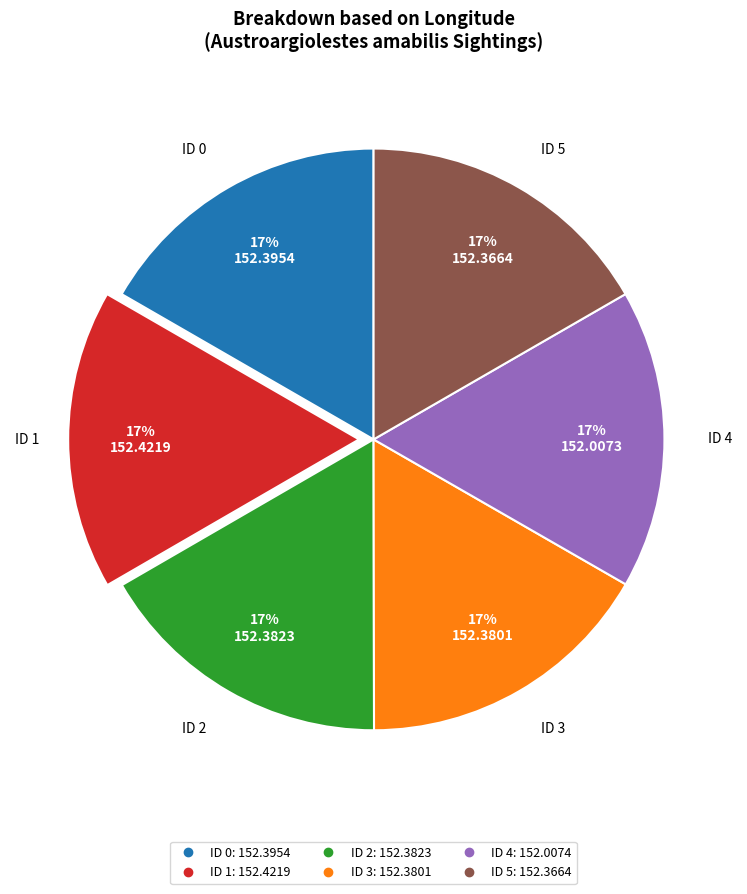

How many segments does this pie chart have?

6